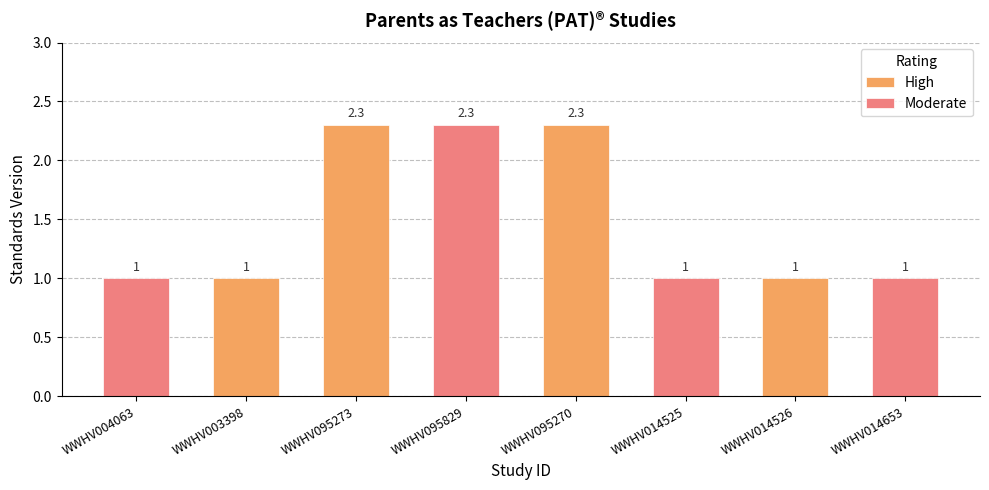

What is the maximum value shown in the chart?

2.3